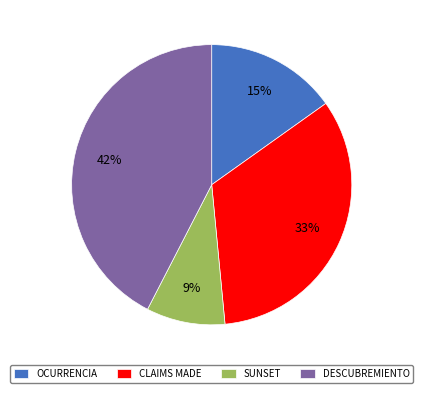

How many slices are in this pie chart?

4